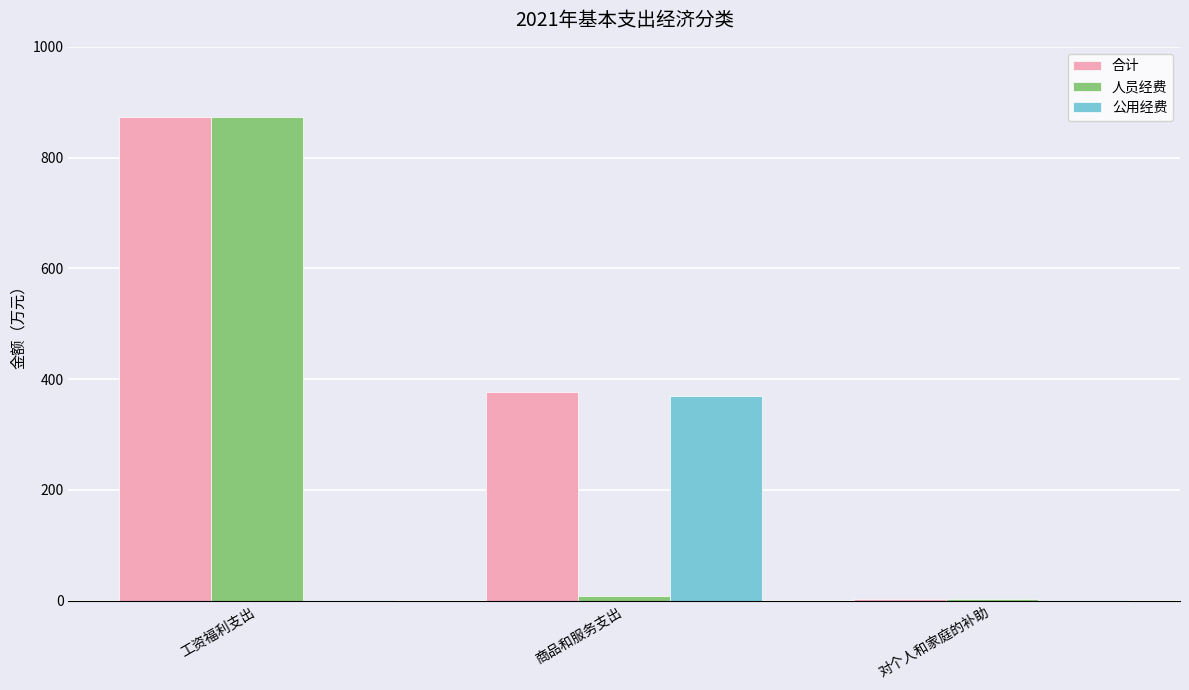

Are the bars horizontal?

No